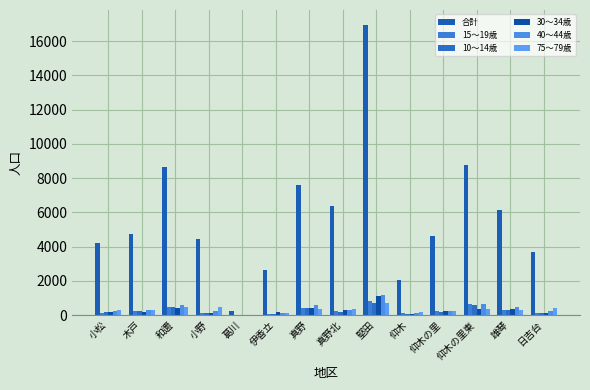

What is the difference between the 30～34歳 values at 和邇 and 日吉台?

274